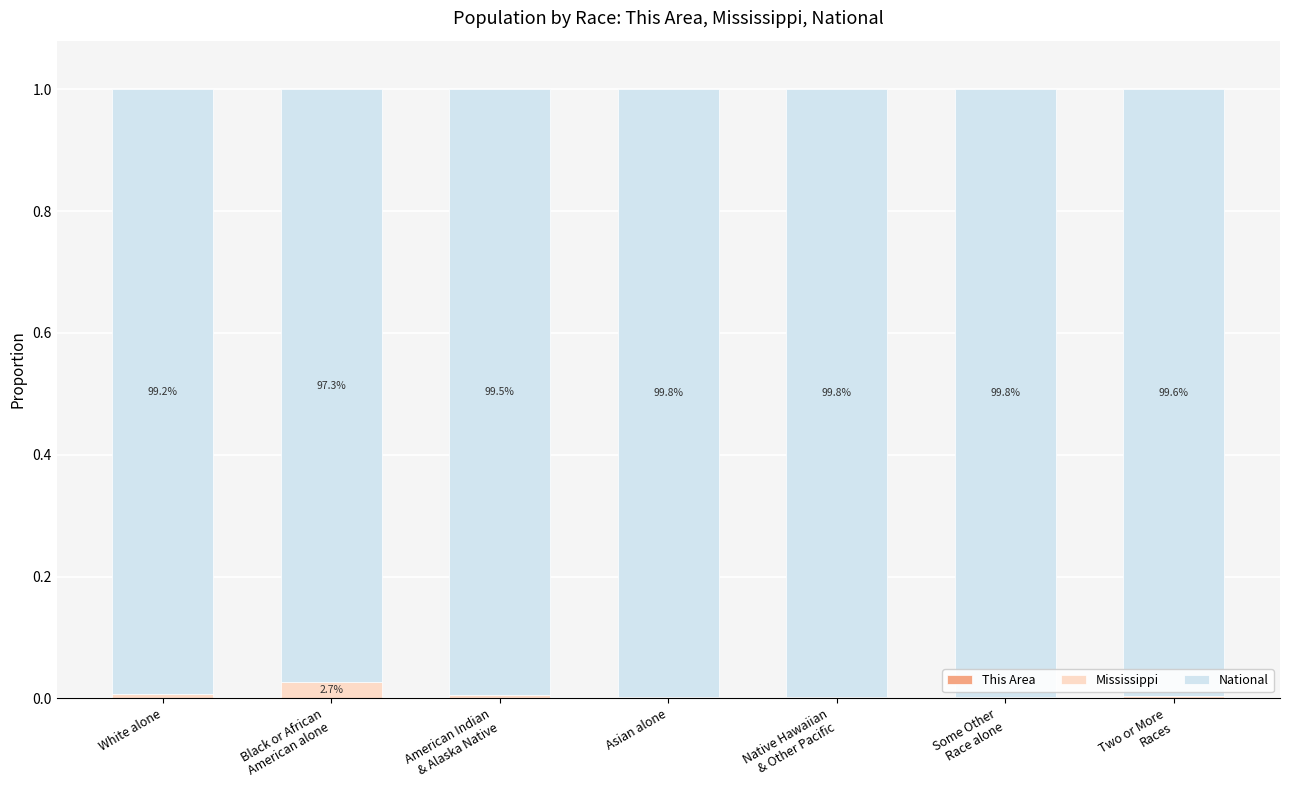

How many categories are shown in the chart?

7